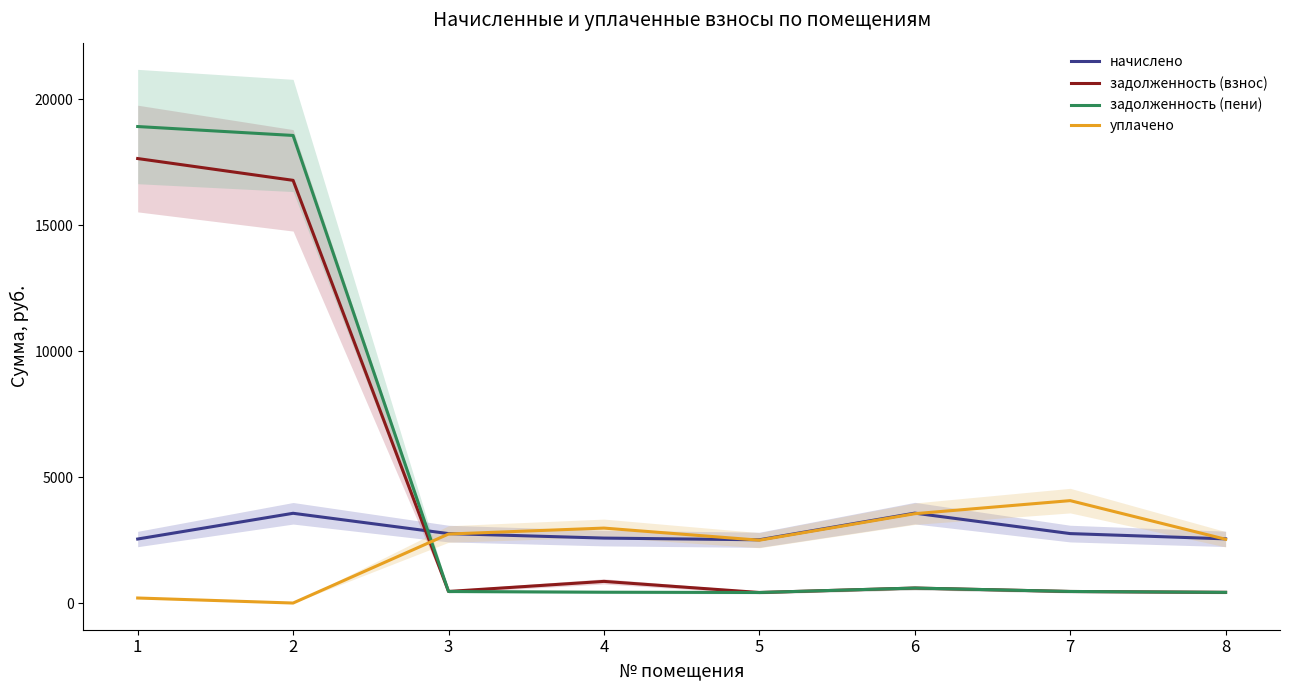

What is the difference between the highest and lowest values at 2?

18568.5